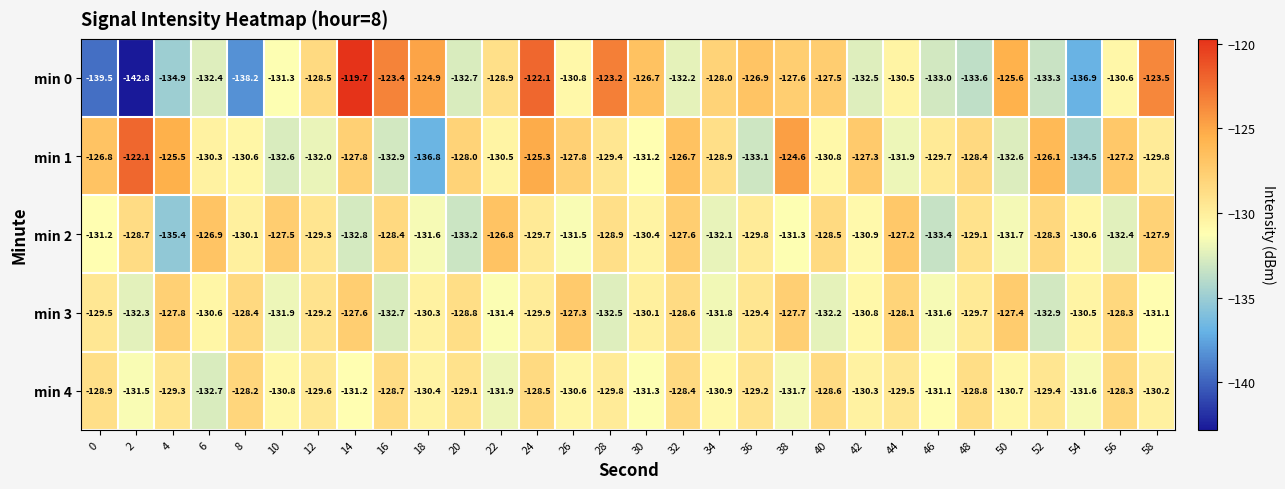

Read the min 4 value at 28.

-129.8